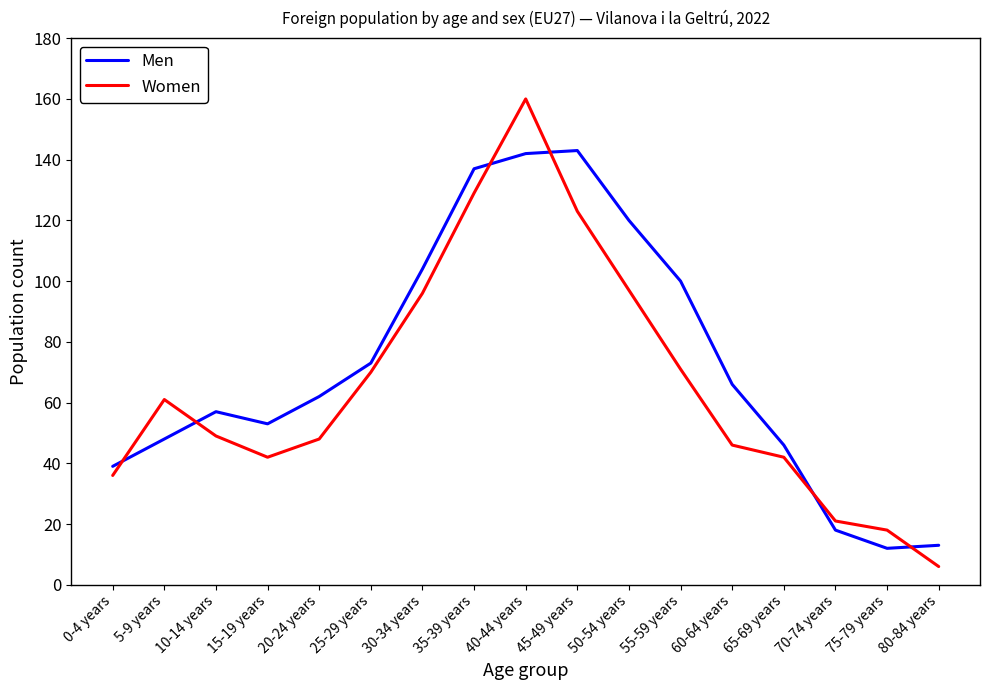

True or false: Men and Women cross at least once.

True